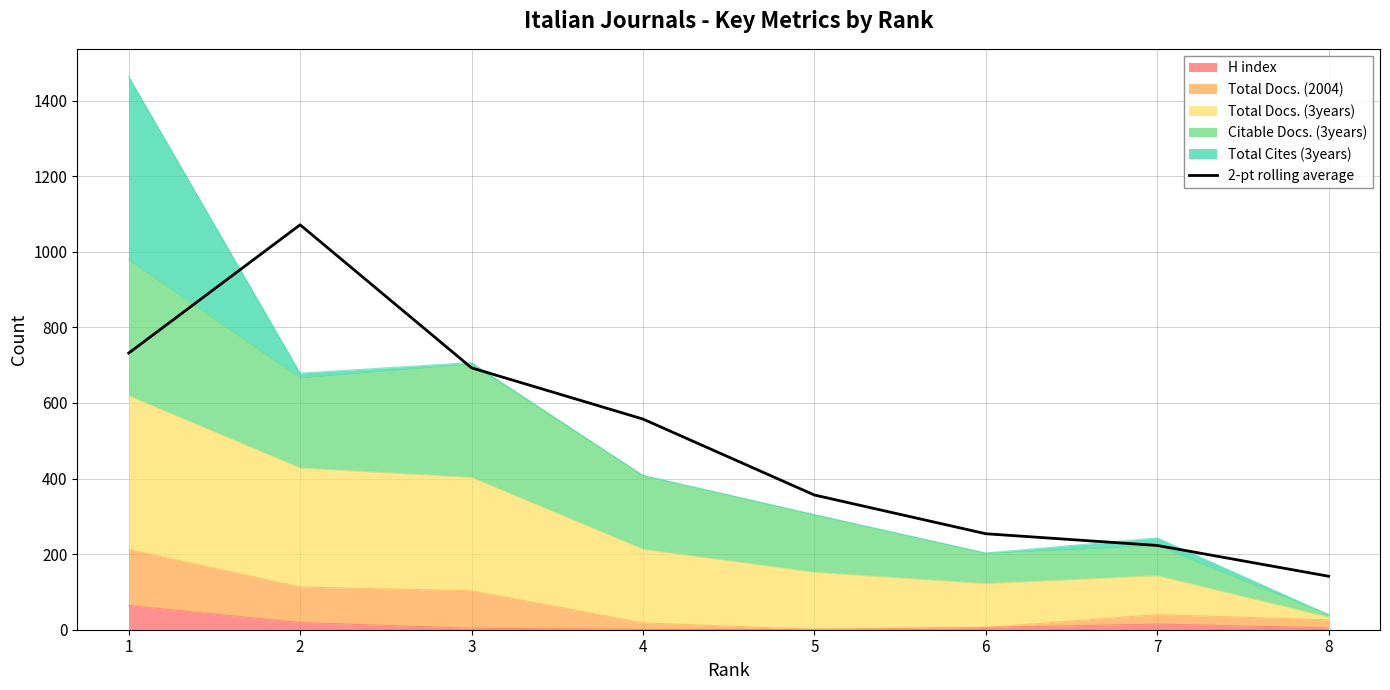

True or false: the data shows 223.0 at 7.

True